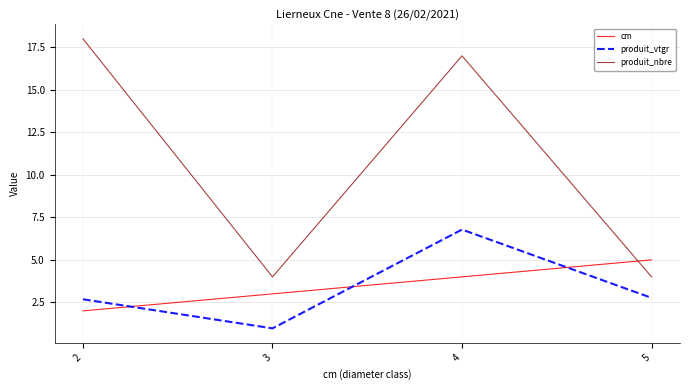

What is the difference between the highest and lowest values at 5?

2.2